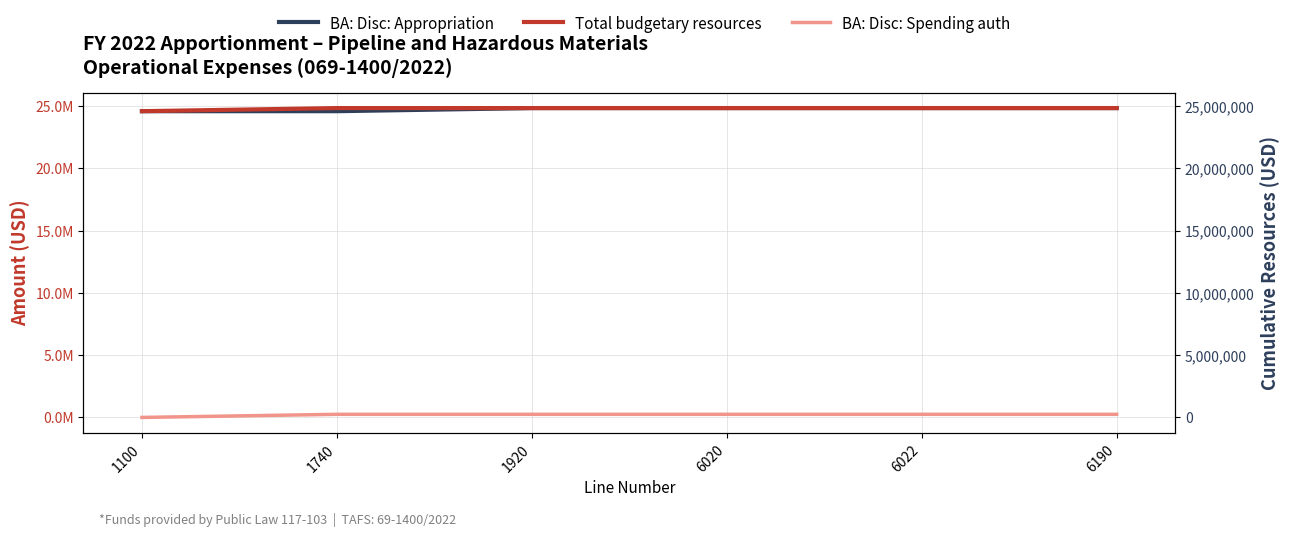

Reading left to right, list all the values displayed in this chart.

BA: Disc: Appropriation: 1100=24600000	1740=24600000	1920=24850000	6020=24850000	6022=24850000	6190=24850000
Total budgetary resources: 1100=24600000	1740=24850000	1920=24850000	6020=24850000	6022=24850000	6190=24850000
BA: Disc: Spending auth: 1100=0	1740=250000	1920=250000	6020=250000	6022=250000	6190=250000